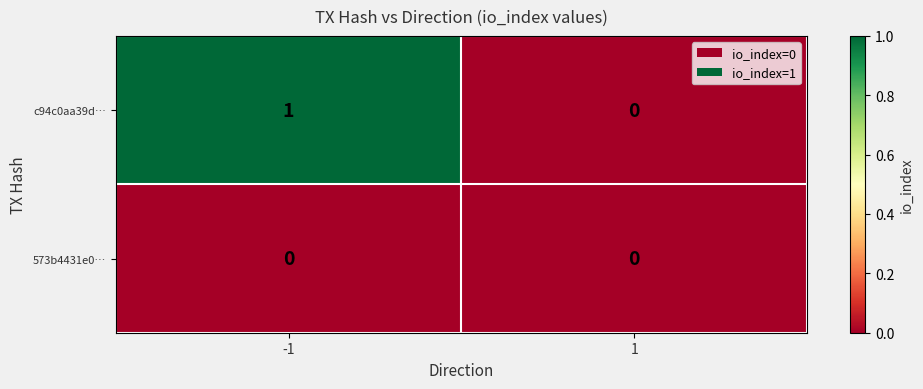

Which series has the widest spread of values?

c94c0aa39d…